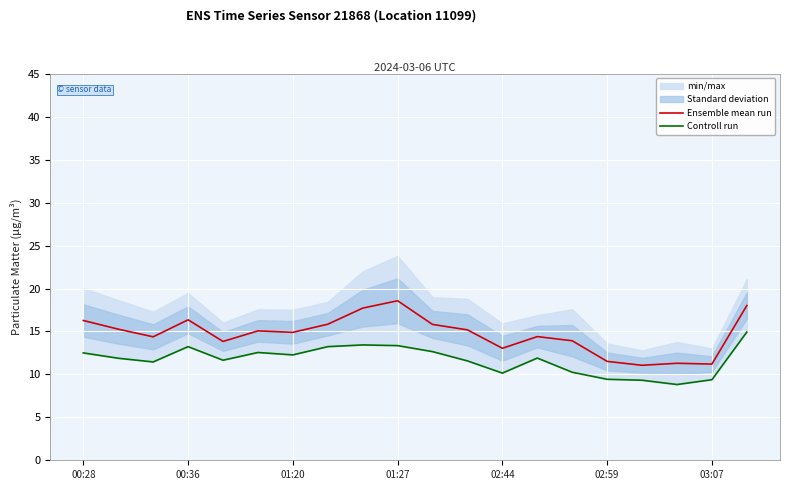

True or false: Ensemble mean run has a value of 16.3 at 00:28.

True